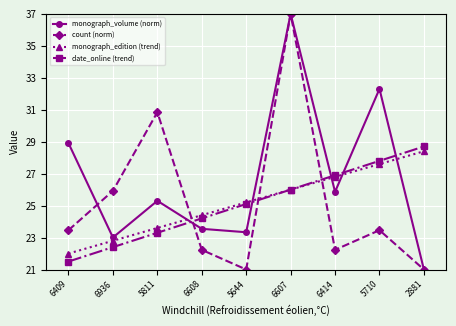

At how many categories does at least one series exceed 27?

5